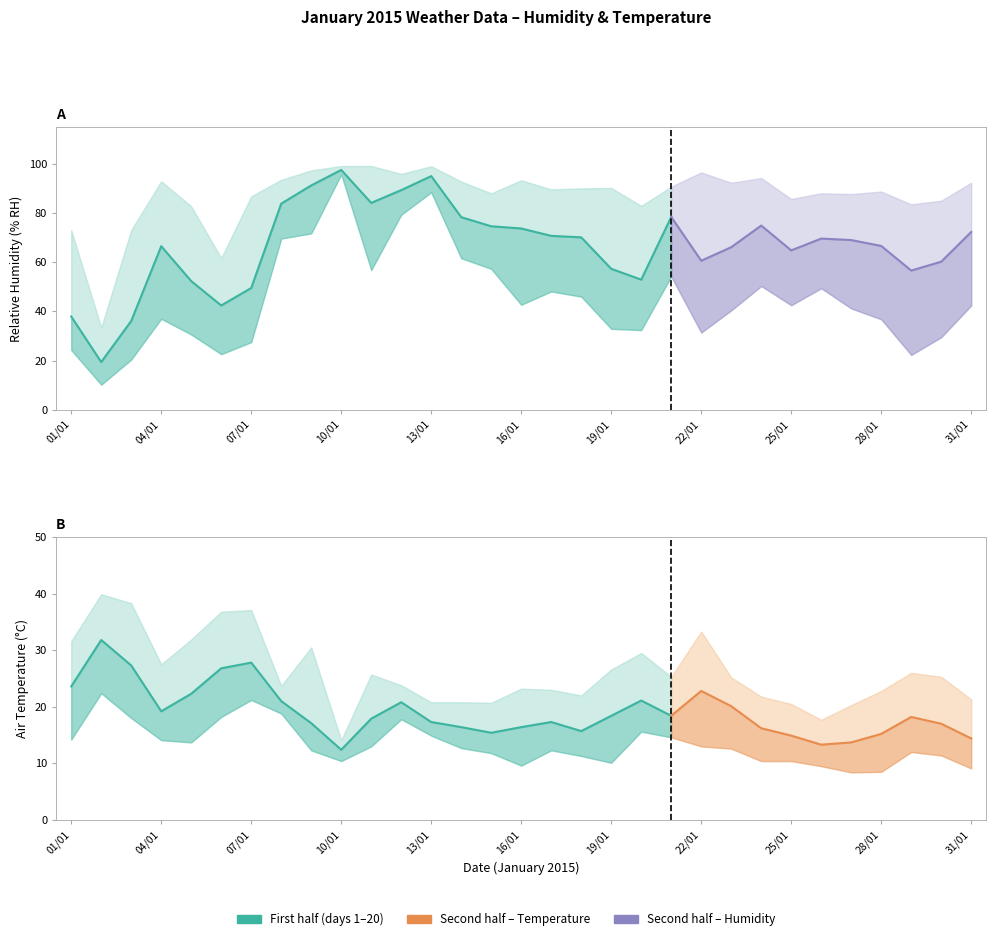

Where does the Relative Humidity (AVG % RH) series first go above 69?

08/01